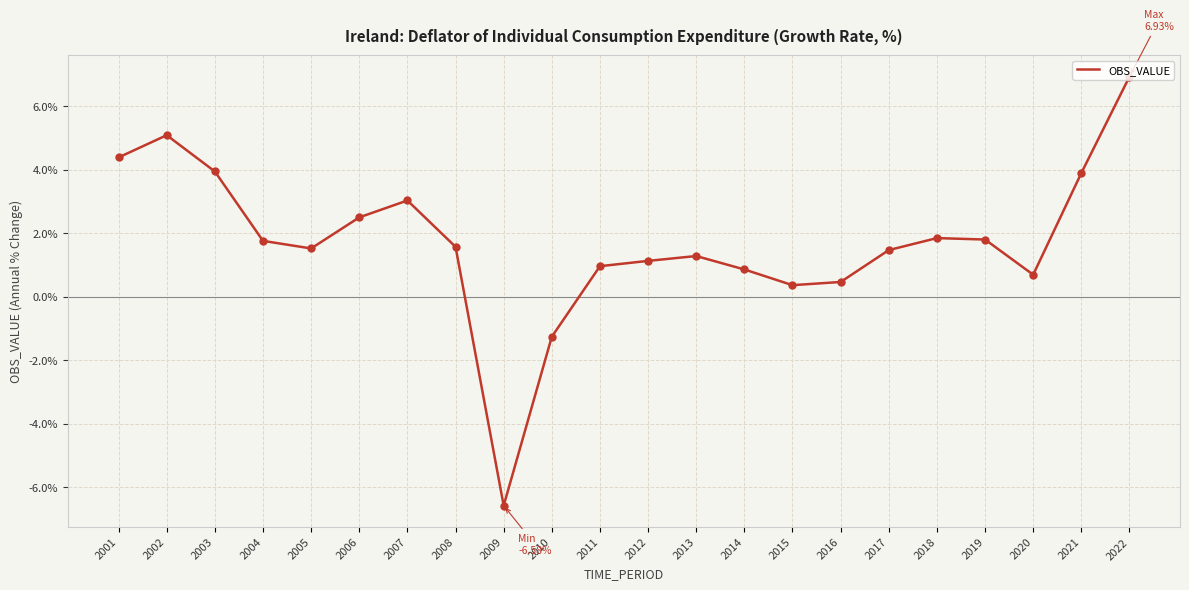

Which has a higher value, 2016 or 2021?

2021